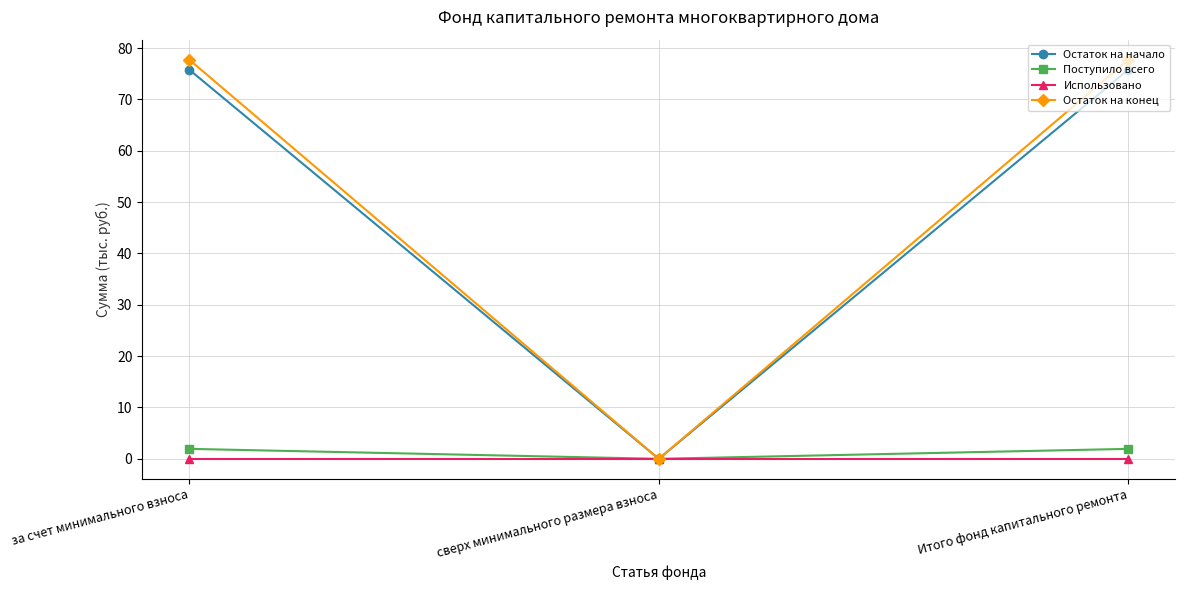

What value does the Остаток на начало series have at за счет минимального взноса?

75.8